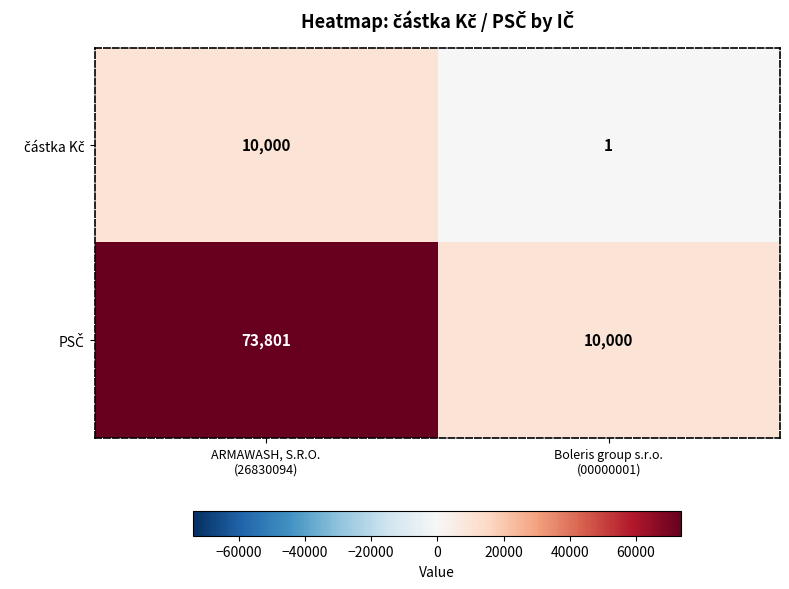

What is the total value across all series at ARMAWASH, S.R.O.
(26830094)?

83801